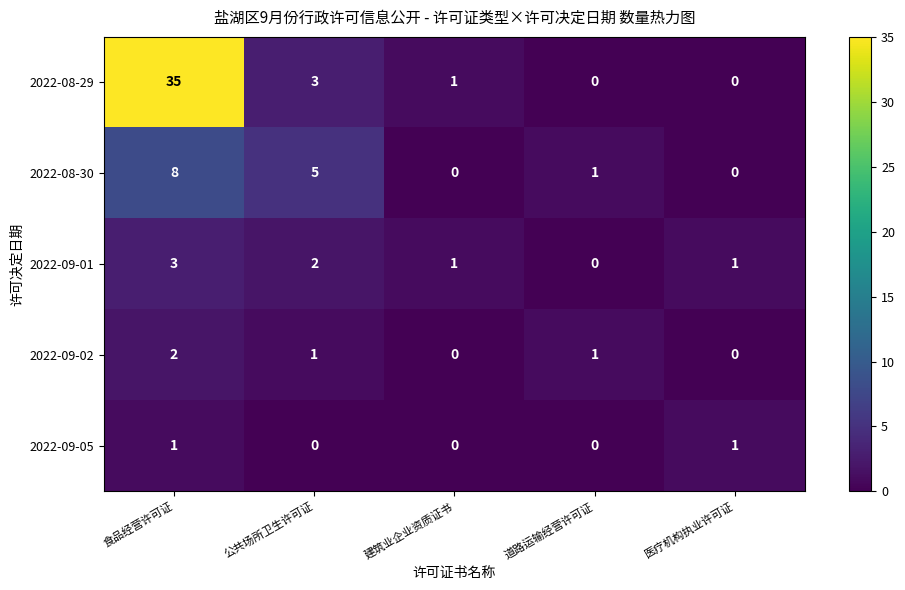

Which series has the widest spread of values?

2022-08-29